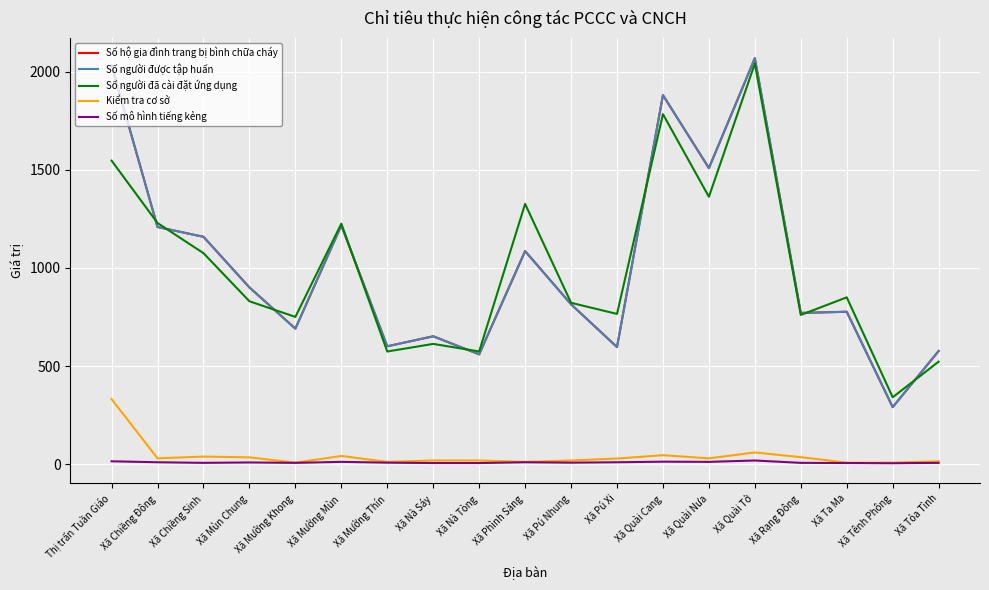

Which category has the highest value across all series?

Xã Quài Tở